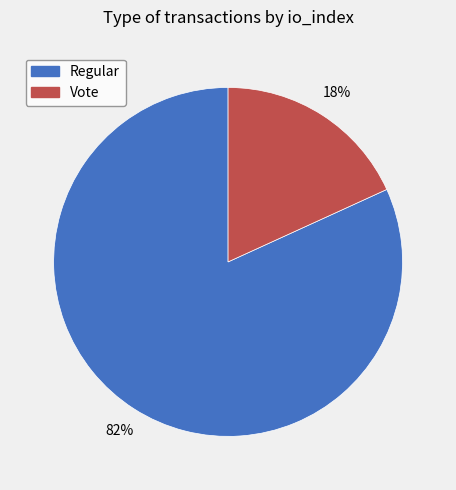

What percentage is the Regular slice, to the nearest percent?

82%